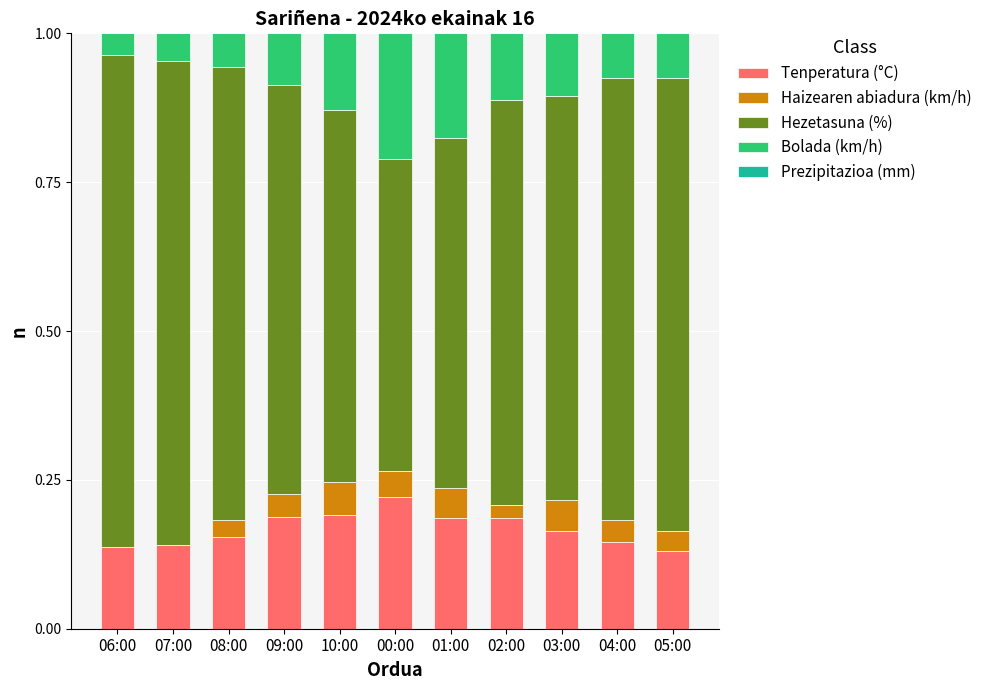

Which category has the highest value in the Tenperatura (°C) series?

00:00